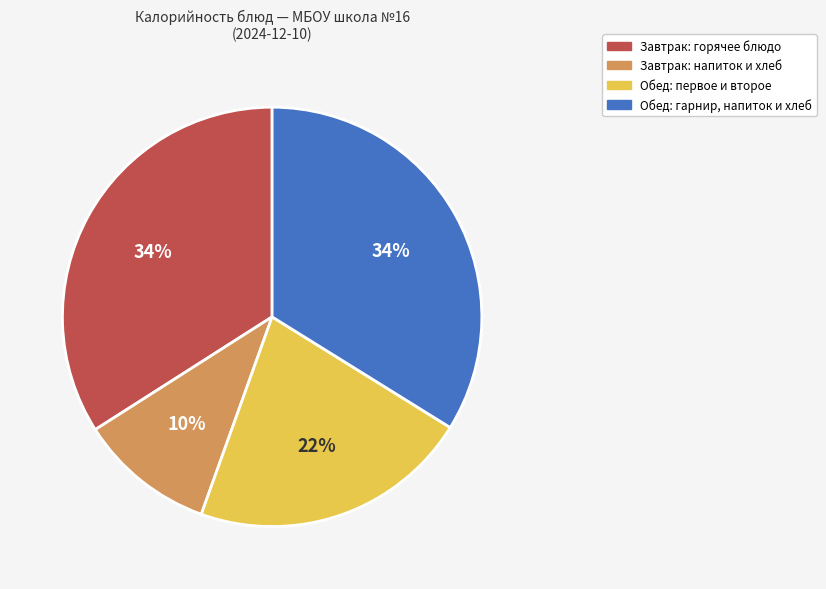

To the nearest percent, what is the average slice percentage?

25%